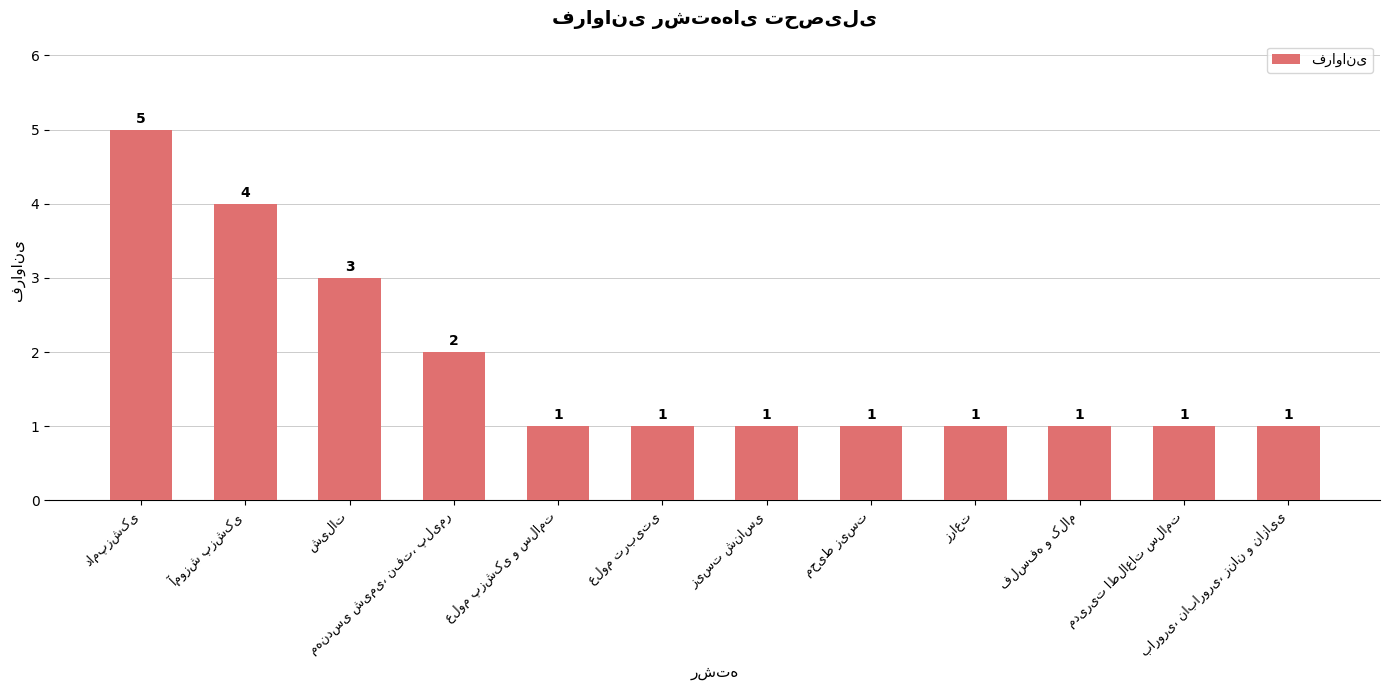

Count the values in the range 1 to 3.

10